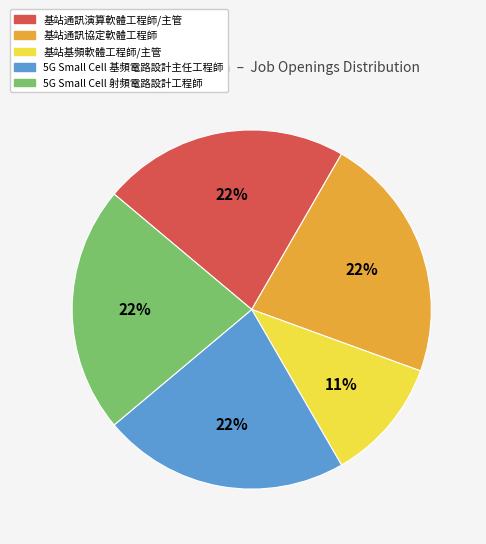

How many slices are in this pie chart?

5